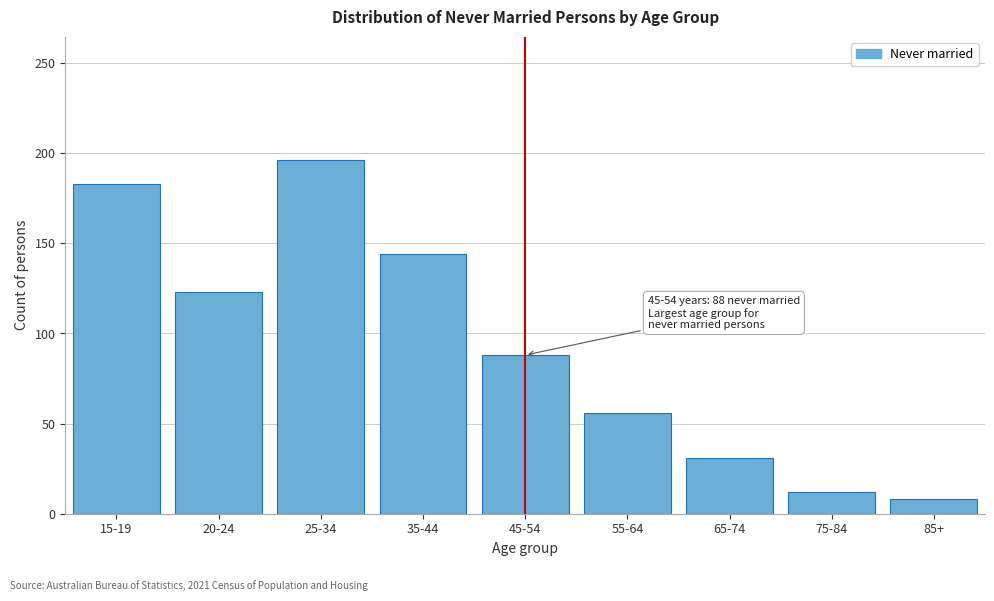

Reading left to right, extract all data points from this chart.

15-19=183	20-24=123	25-34=196	35-44=144	45-54=88	55-64=56	65-74=31	75-84=12	85+=8